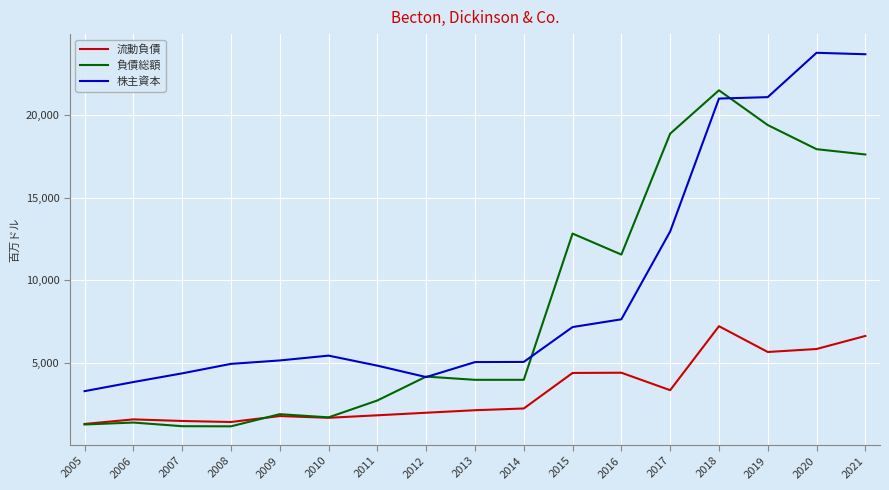

Where is 負債総額 nearest to the value 11325?

2016